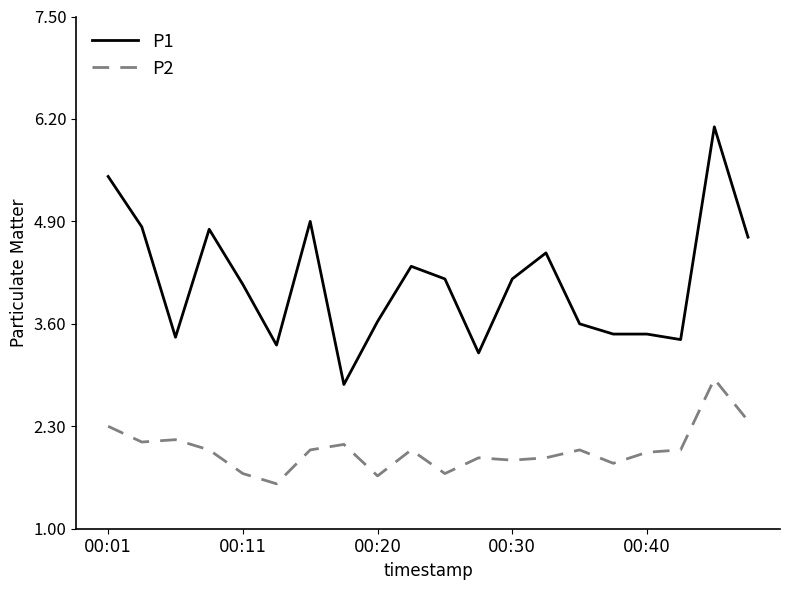

Which series has the largest range (max minus min)?

P1